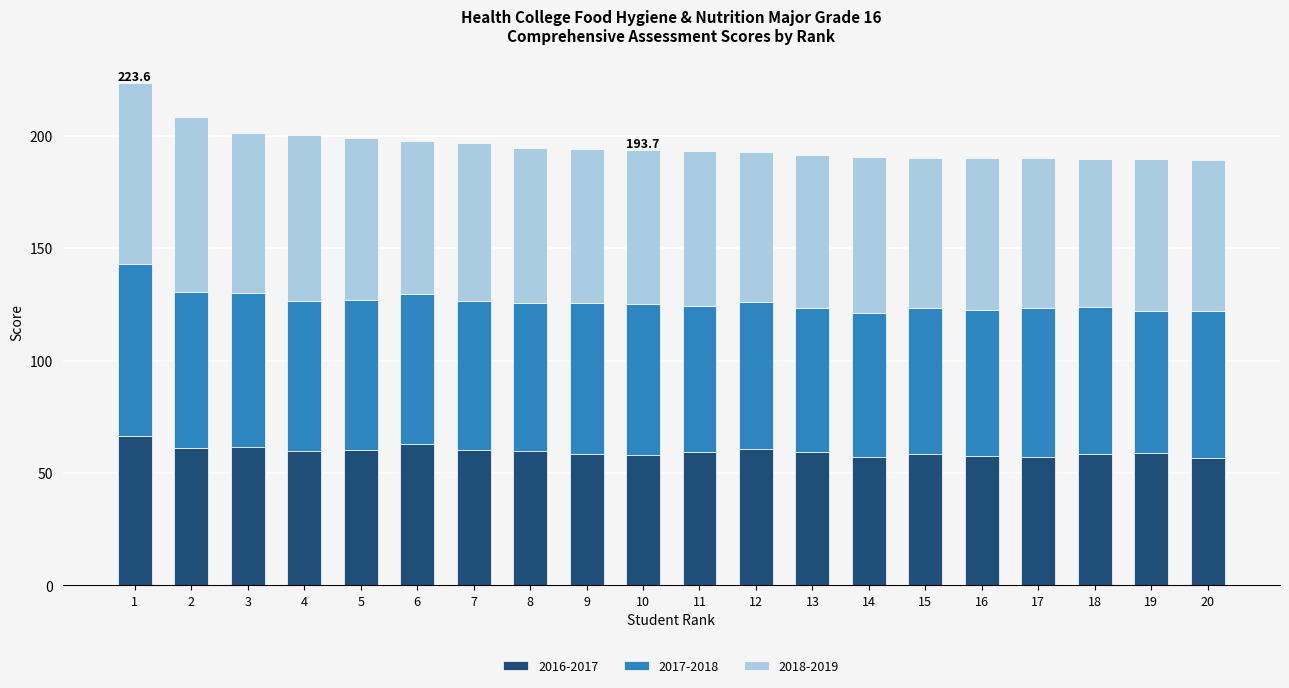

What is the maximum value for 2016-2017?

66.3